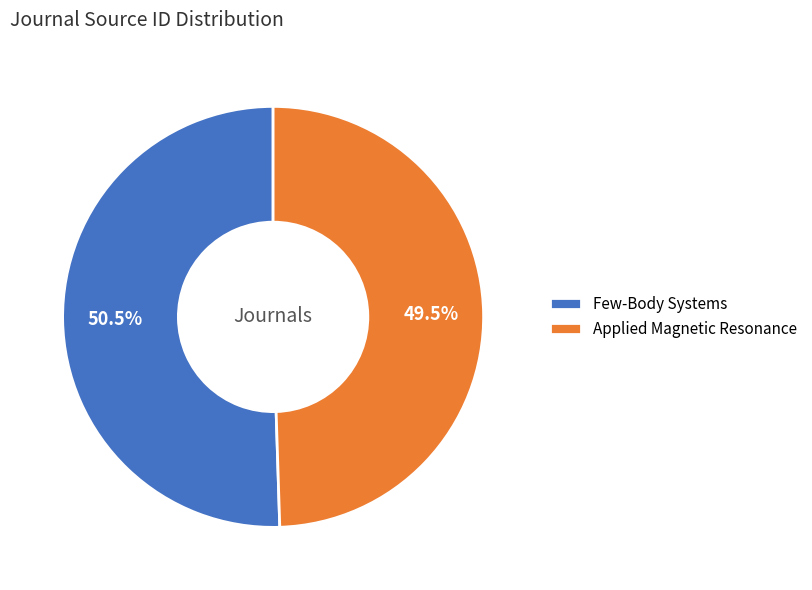

To the nearest percent, what is the average slice percentage?

50%